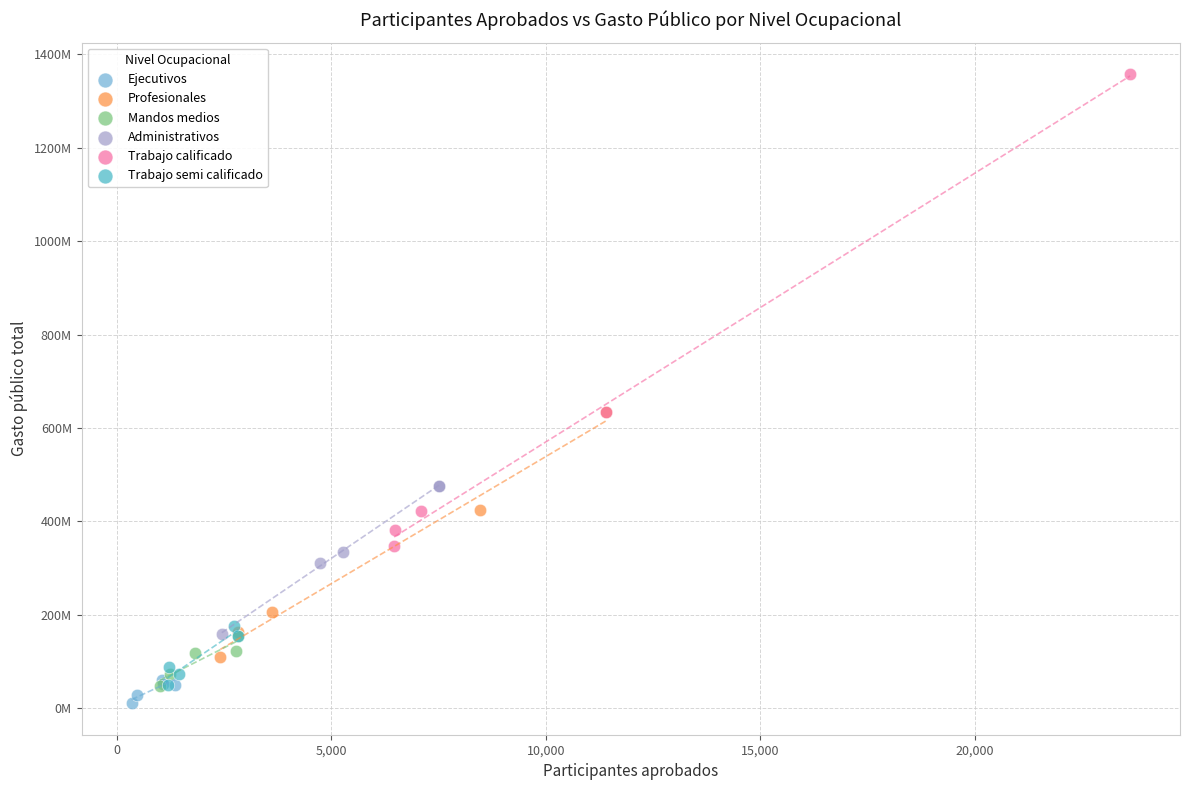

What are all the series names shown in the legend?

Ejecutivos, Profesionales, Mandos medios, Administrativos, Trabajo calificado, Trabajo semi calificado